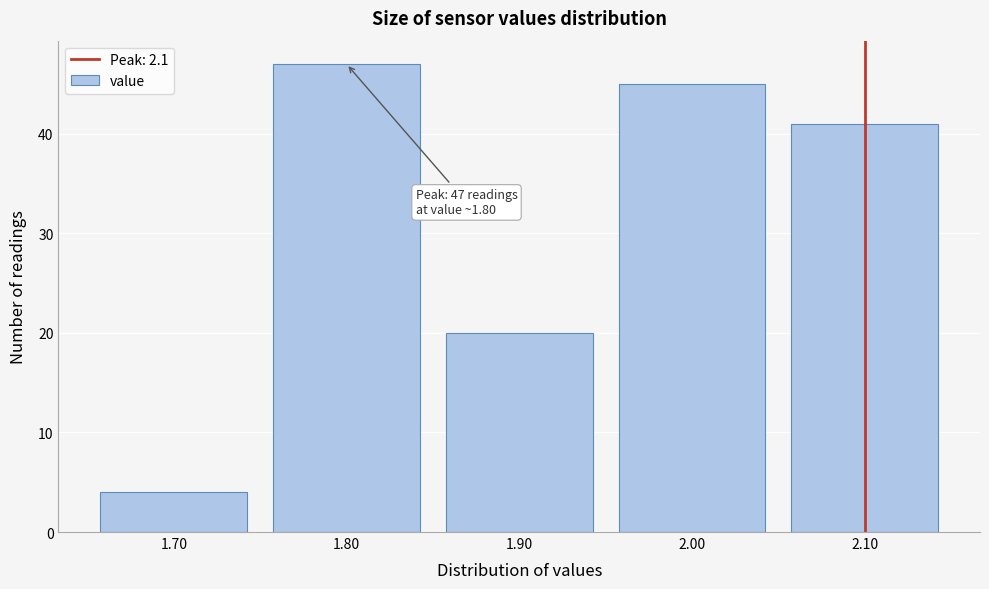

Over which range of the x-axis is the bar tallest?

1.75 to 1.85